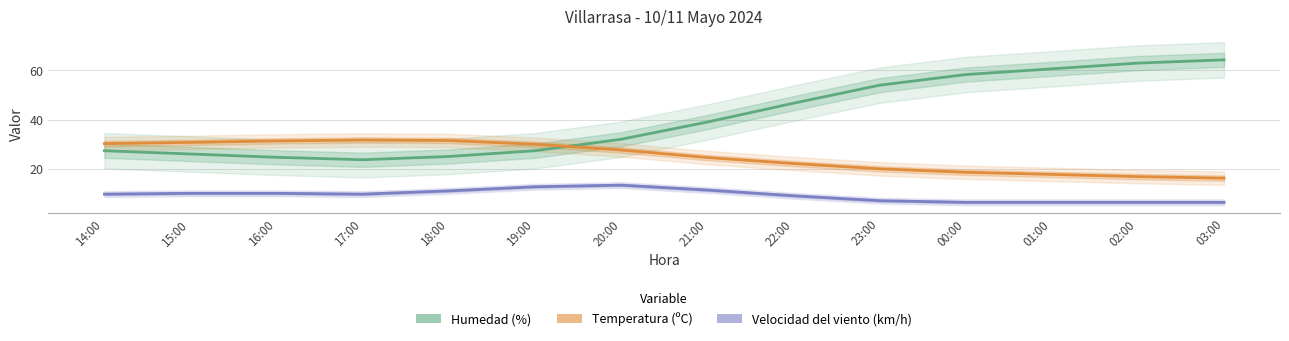

What is the label of the 9th point from the right?

19:00